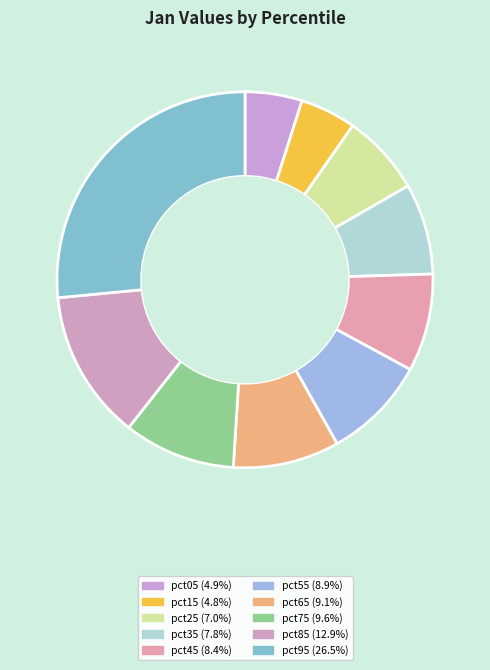

Rank the categories by value from highest to lowest.

pct95, pct85, pct75, pct65, pct55, pct45, pct35, pct25, pct05, pct15